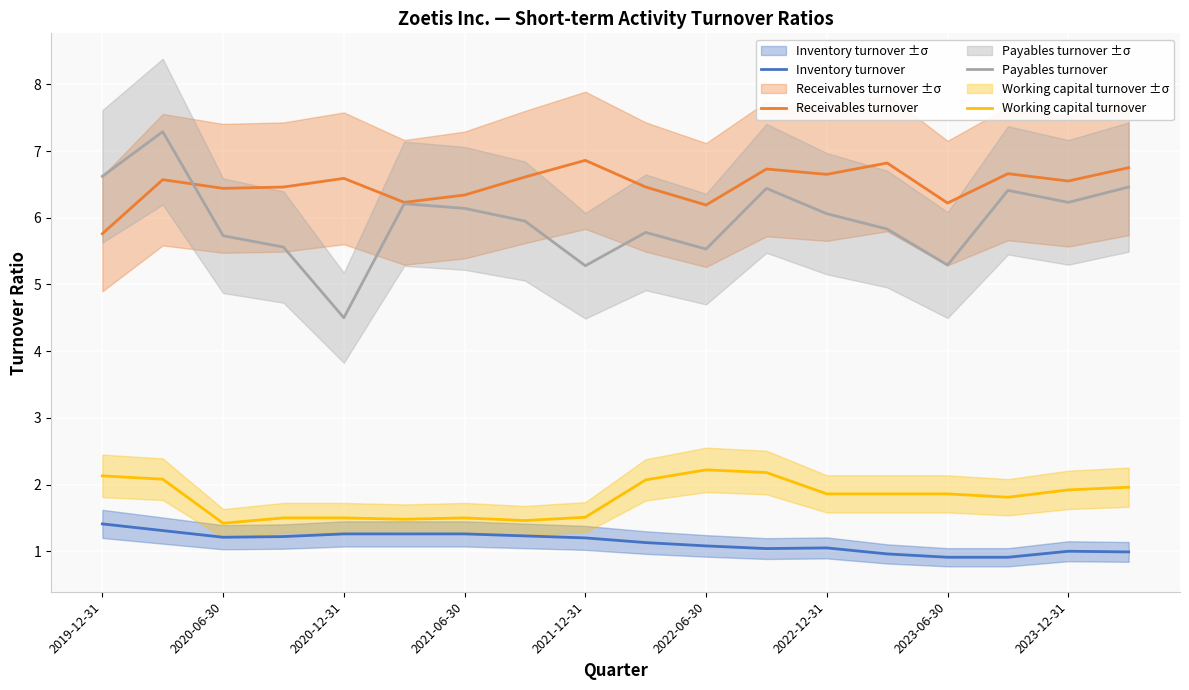

True or false: Inventory turnover and Receivables turnover cross at least once.

False